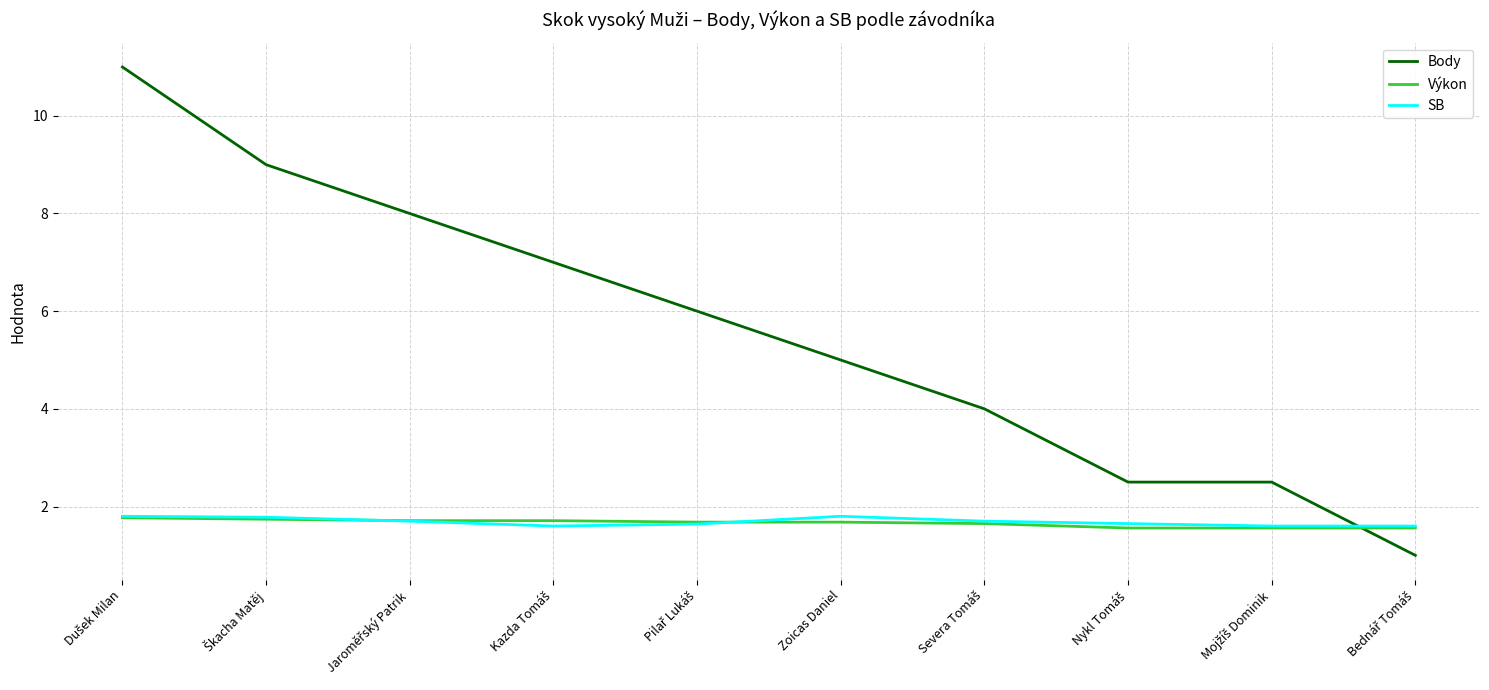

Which series has the largest total across all categories?

Body